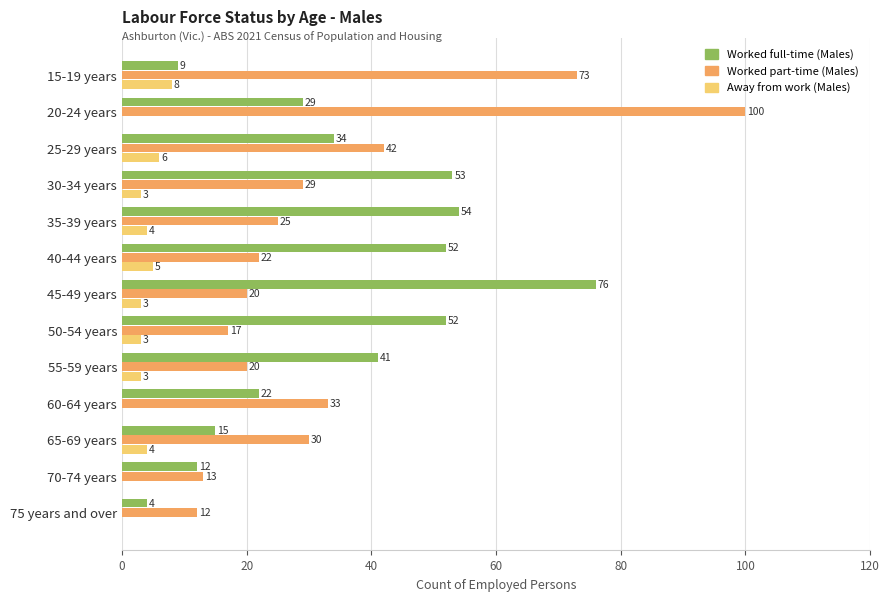

Which series changed the most between 30-34 years and 35-39 years?

Worked part-time (Males)